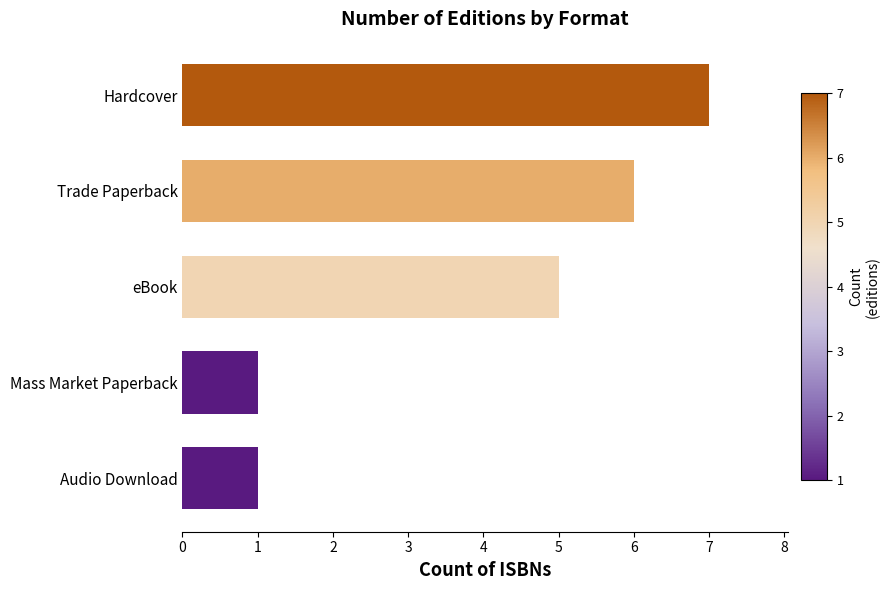

At which label is the value closest to 4?

eBook